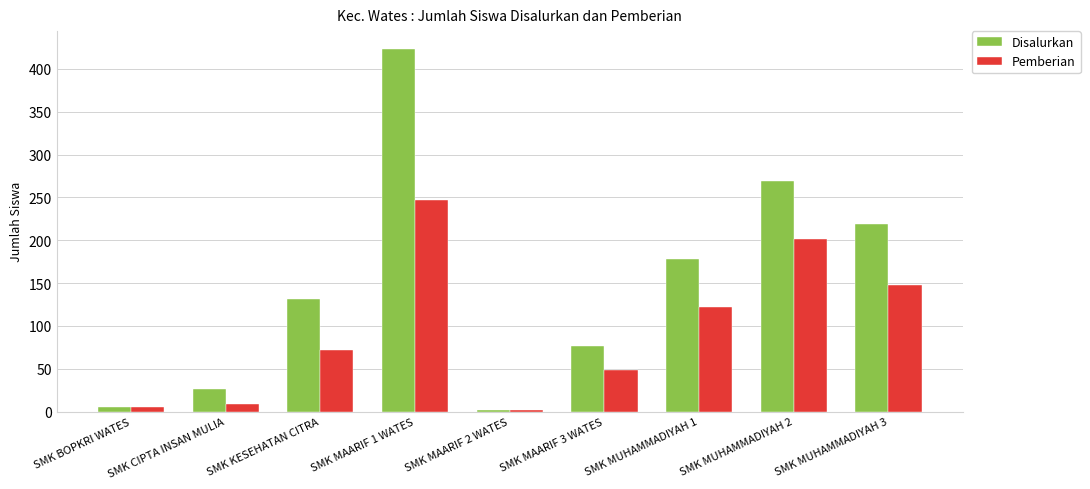

What is the label of the 3rd bar from the right?

SMK MUHAMMADIYAH 1